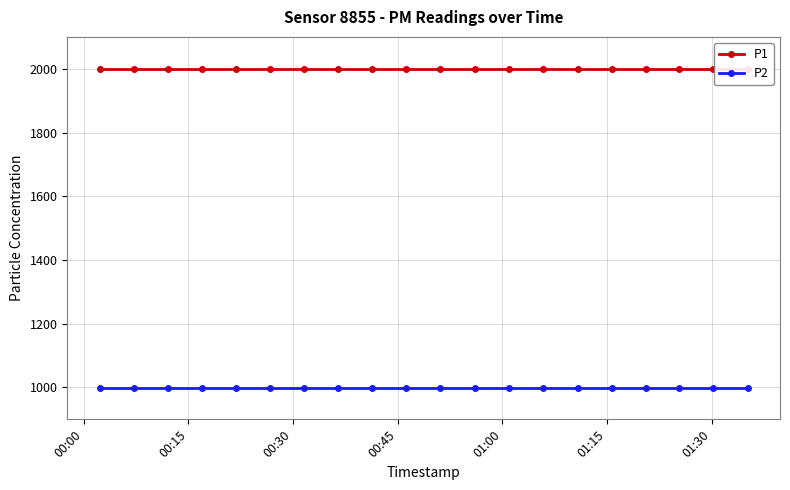

True or false: P1 and P2 cross at least once.

False